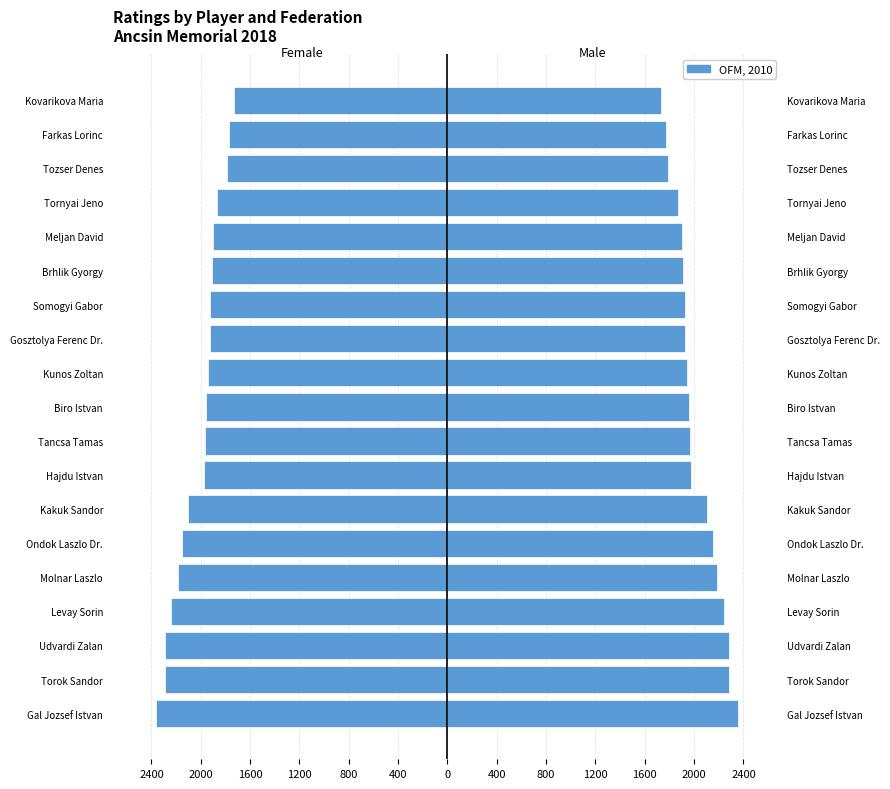

Rank the series by their average value, from lowest to highest.

Ratings (Left), OFM, 2010